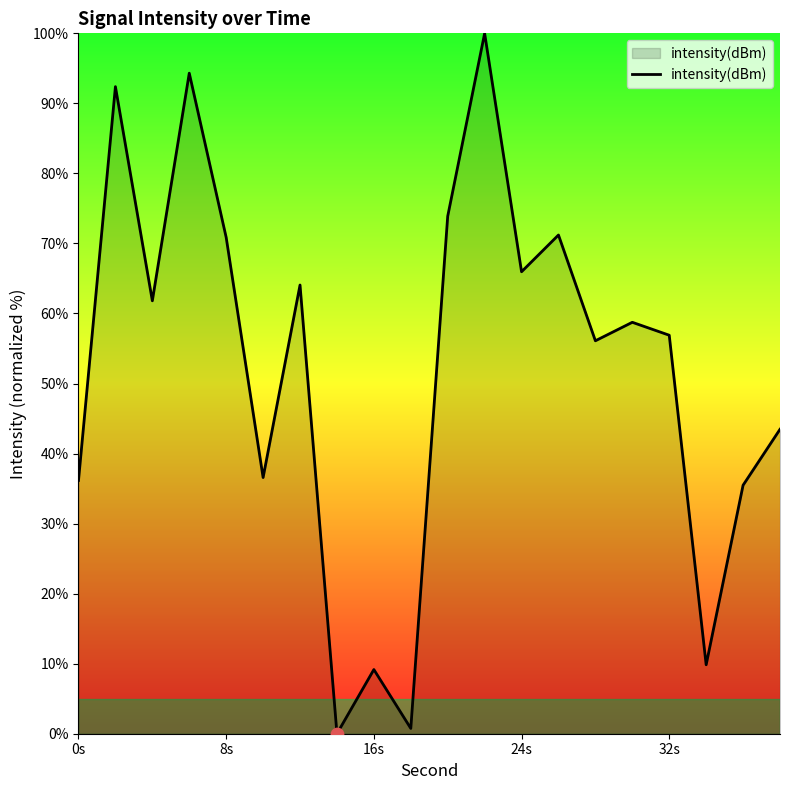

What is the greatest value displayed?

100.0